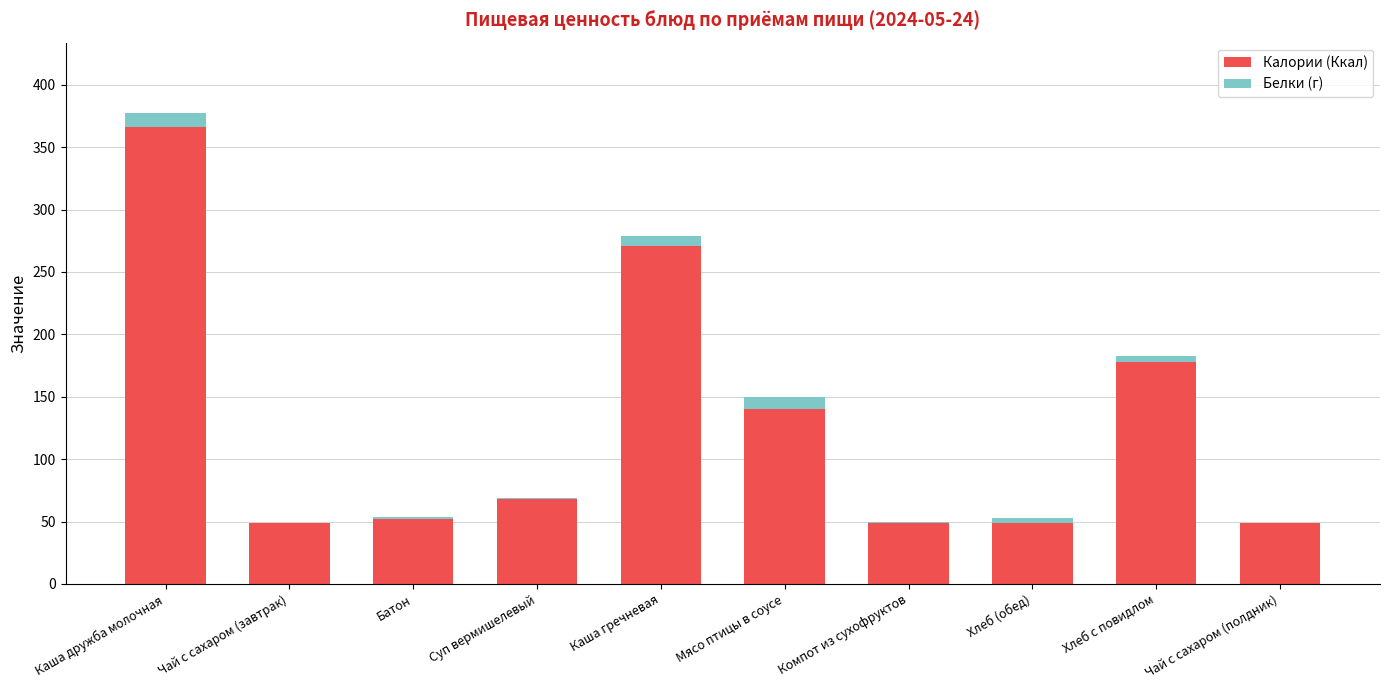

At which category is the sum across all series the highest?

Каша дружба молочная